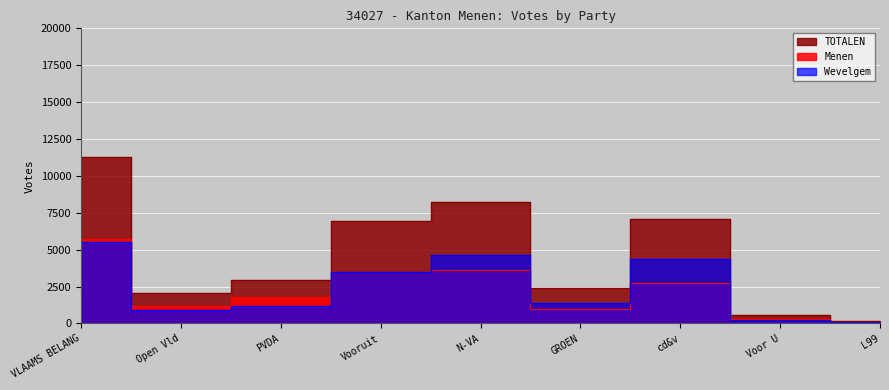

Reading left to right, what are all the values shown in this chart?

Menen: 5748	1157	1816	3501	3594	1001	2715	303	80
Wevelgem: 5533	933	1150	3452	4638	1375	4351	248	95
TOTALEN: 11281	2090	2966	6953	8232	2376	7066	551	175